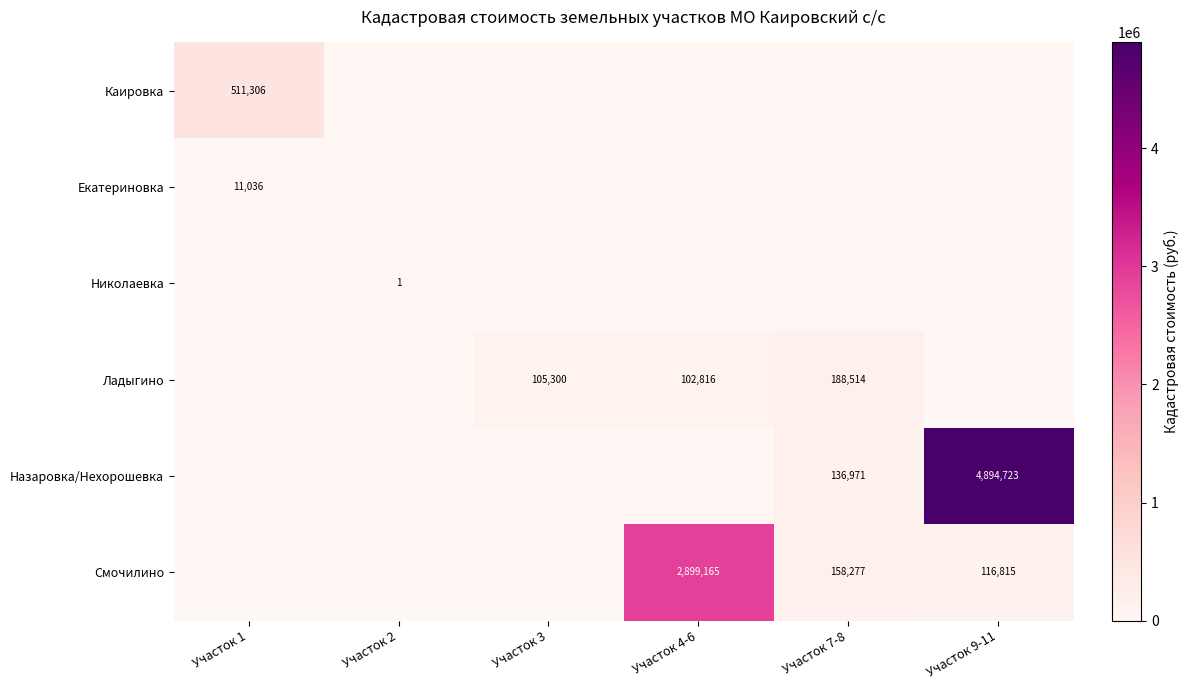

The Смочилино series shows 2899165 at Участок 4-6. True or false?

True